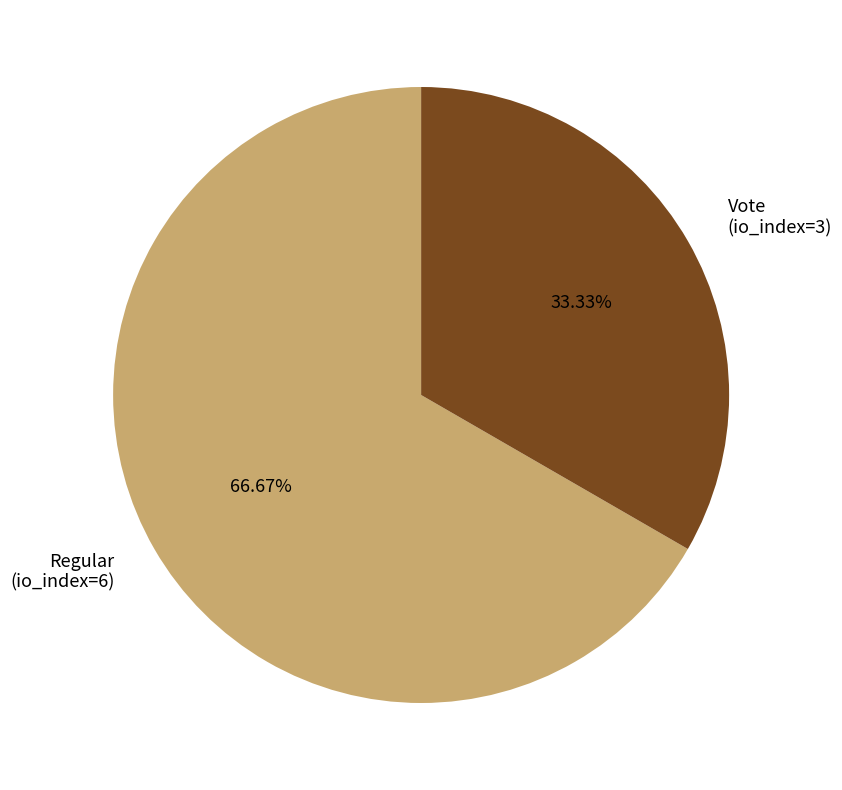

Rank the categories by value from highest to lowest.

Regular (io_index=6), Vote (io_index=3)